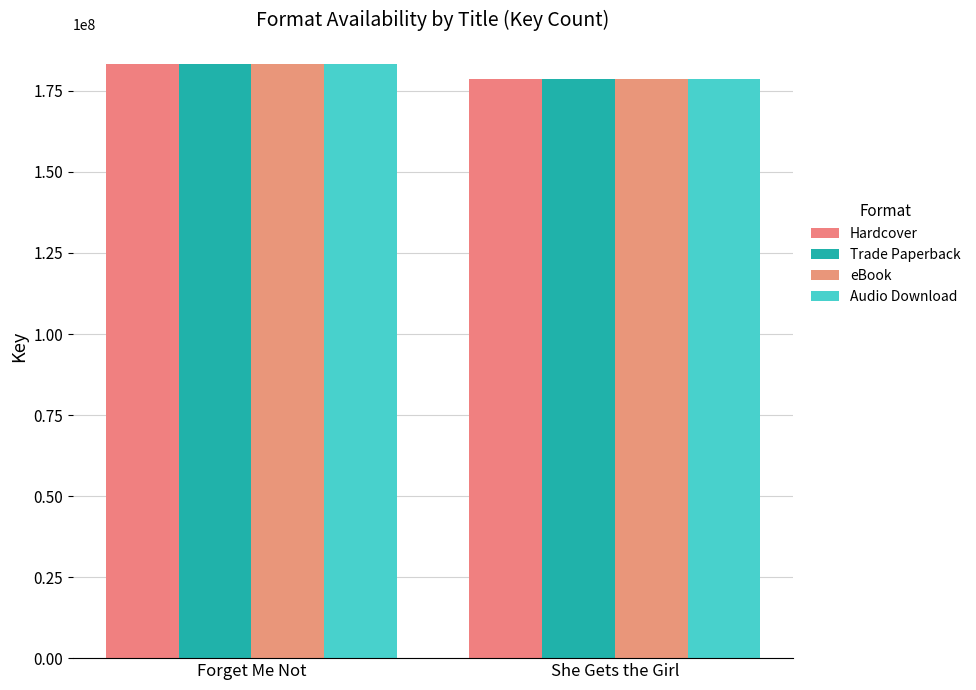

Are the bars grouped side by side (vs. stacked)?

Yes